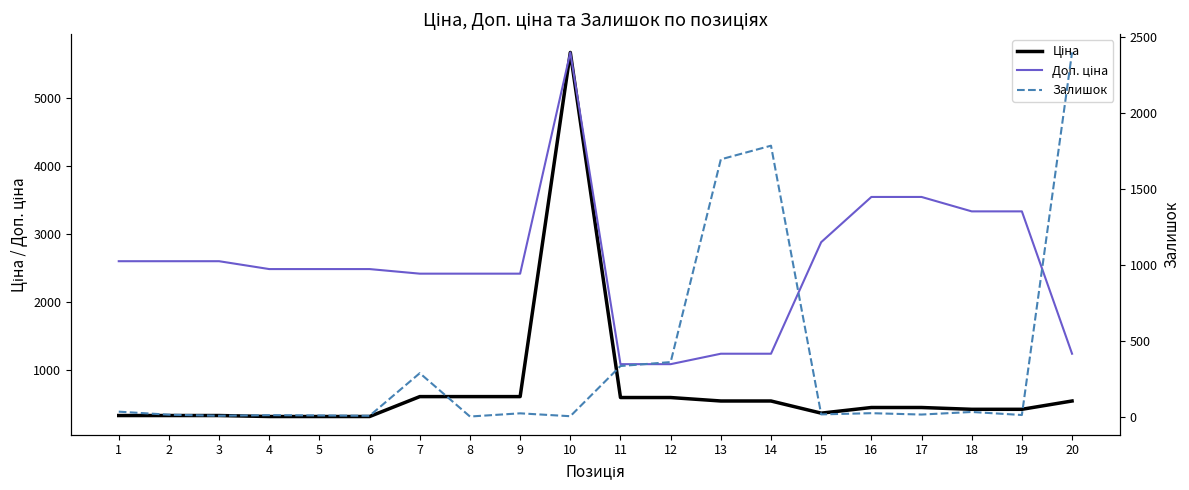

In Ціна, how many points are lower than both neighbors (excluding endpoints)?

1